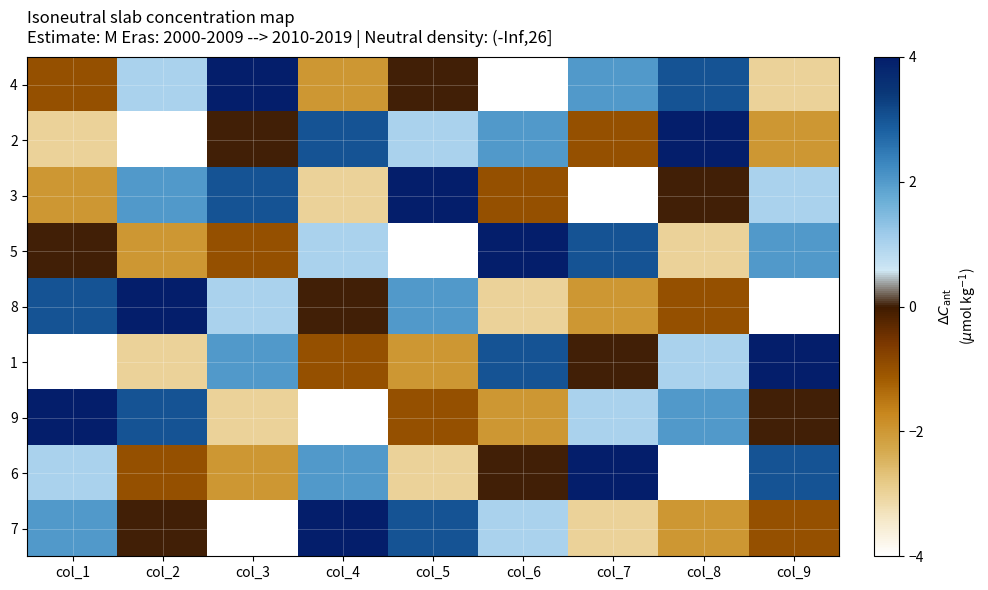

Which has a higher value, col_6 or col_4?

col_4